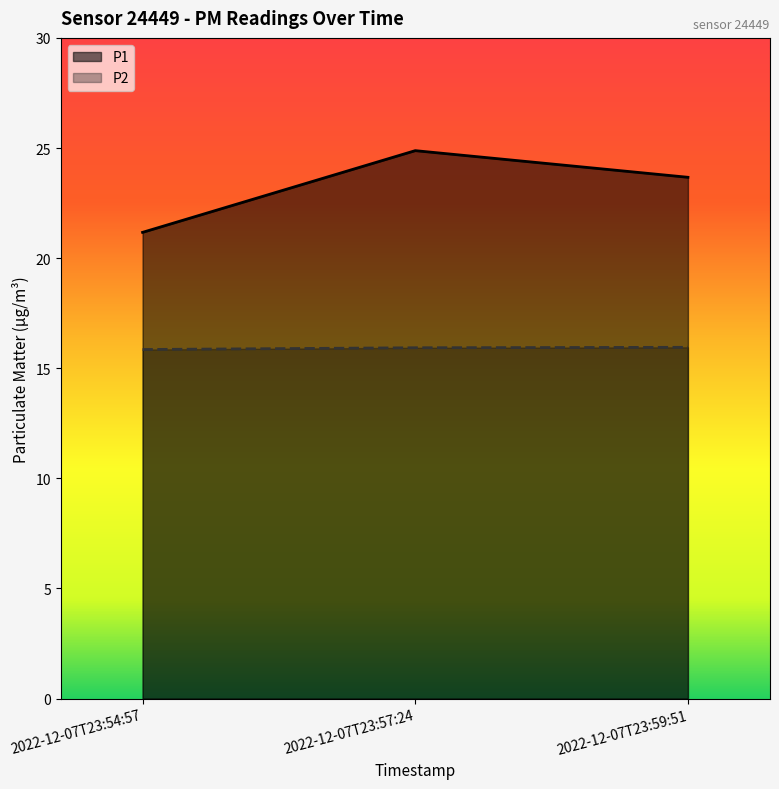

Which category has the highest value across all series?

2022-12-07T23:57:24